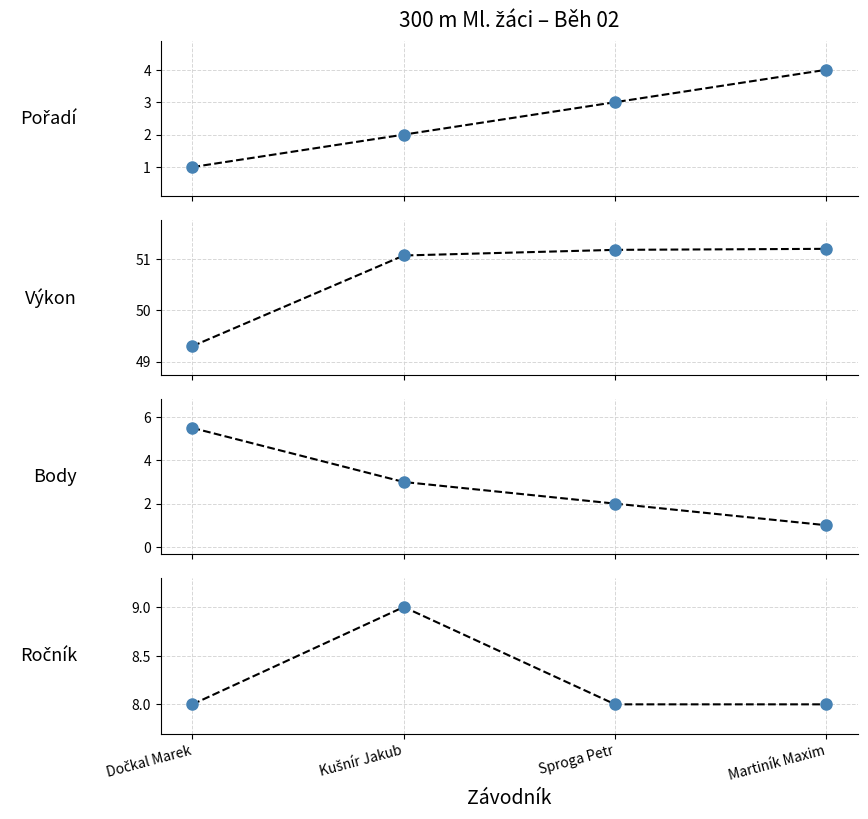

True or false: Výkon and Pořadí cross at least once.

False